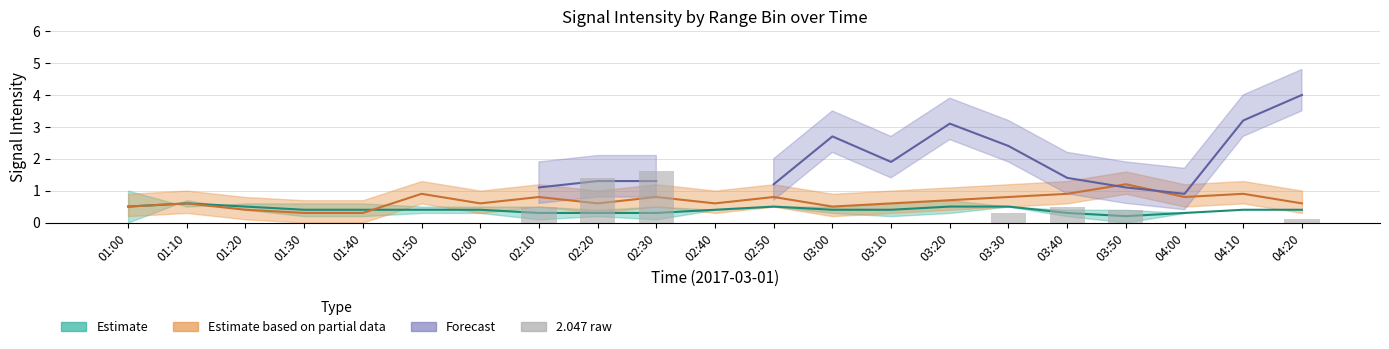

At which label is the value closest to 0?

01:00